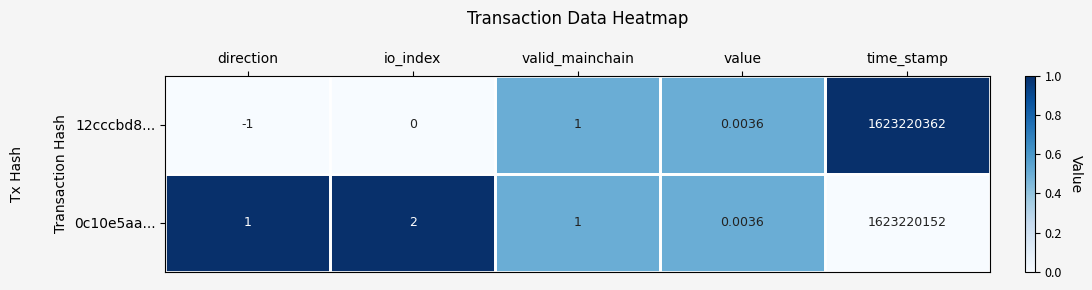

At which category is the sum across all series the highest?

time_stamp